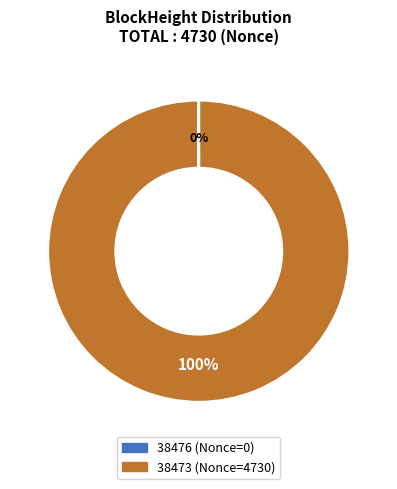

To the nearest percent, what is the average slice percentage?

50%